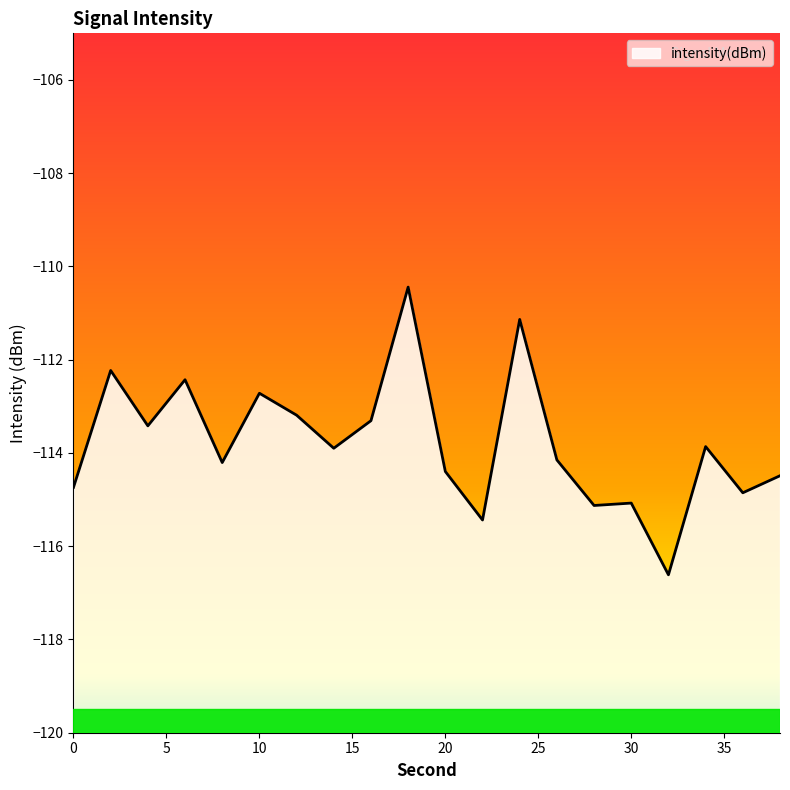

Count the number of values greater than -113.

5